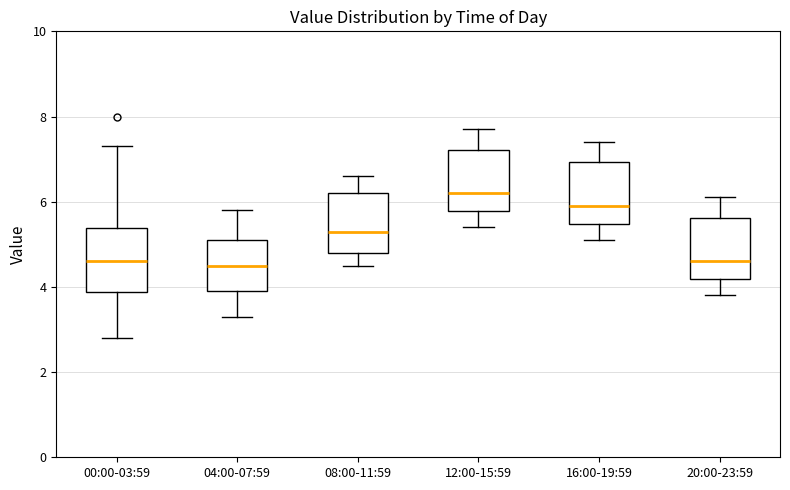

Where does the upper whisker of the box for 20:00-23:59 end on the y-axis? The values are not printed on the chart, so give them approximately, as read against the axis.

6.2